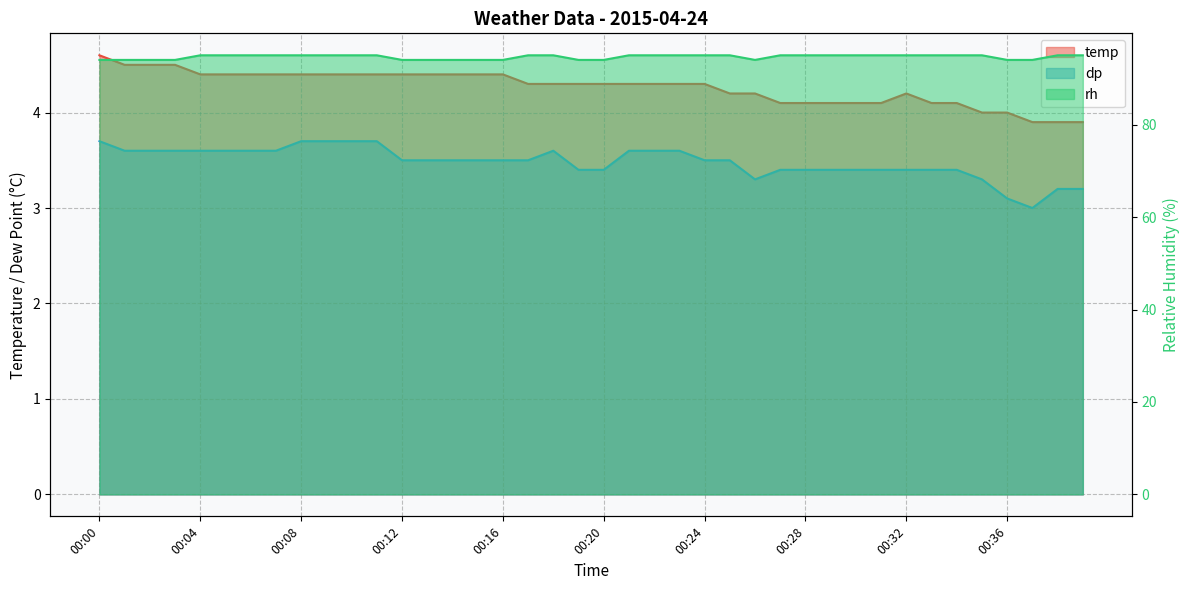

True or false: temp and rh cross at least once.

False